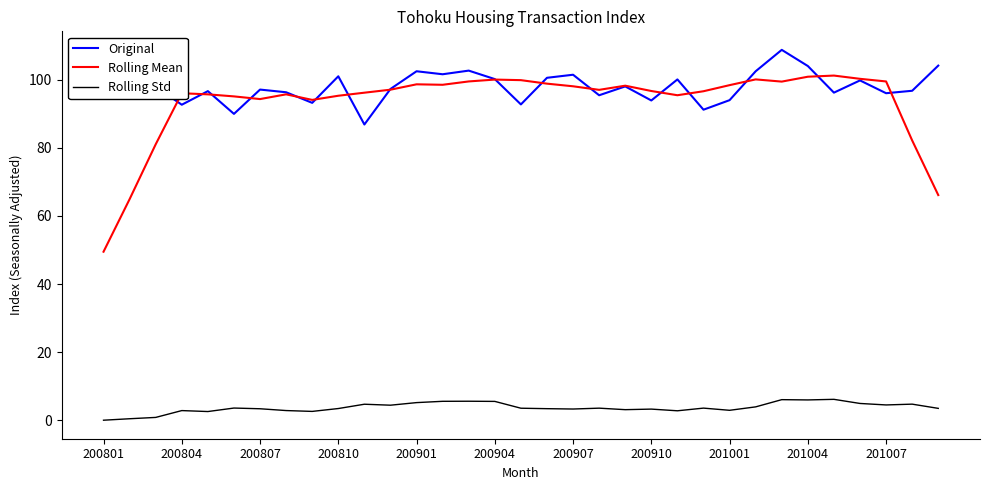

True or false: Rolling Std and Rolling Mean intersect in this chart.

False